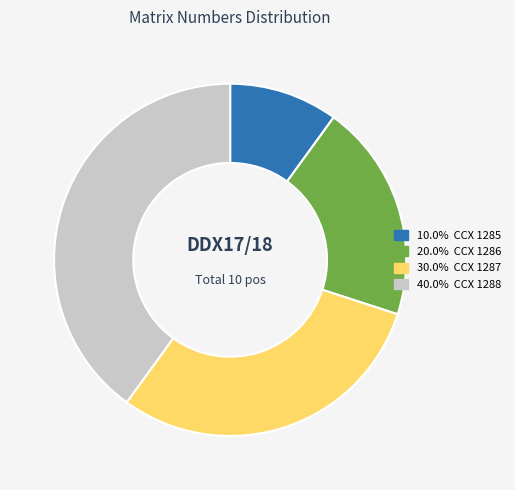

Is there any slice that represents more than half of the pie?

No